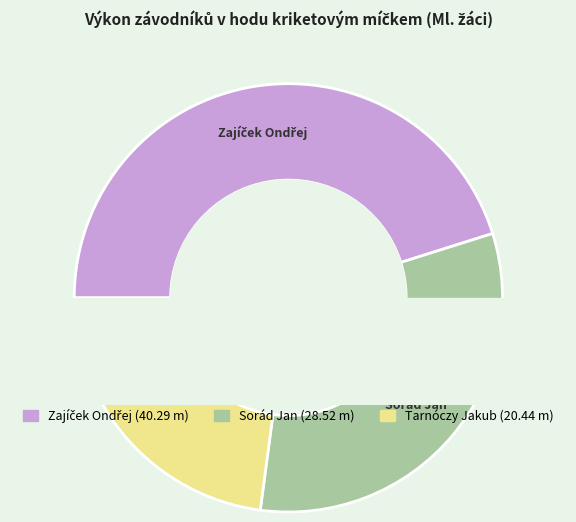

Which category has the smallest portion of the pie?

Tarnóczy Jakub